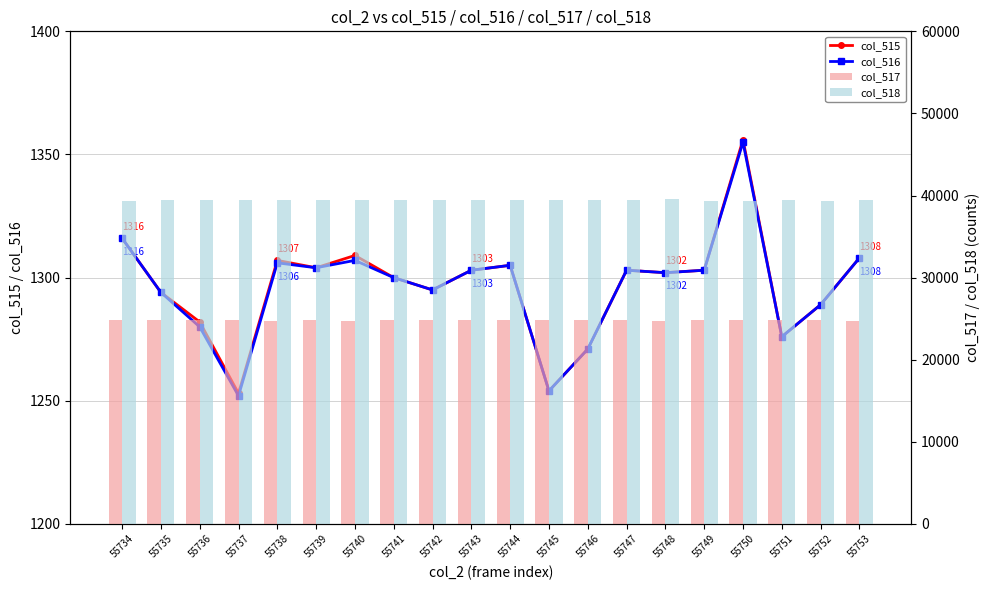

The value of col_517 at 55744 is 40748. True or false?

False